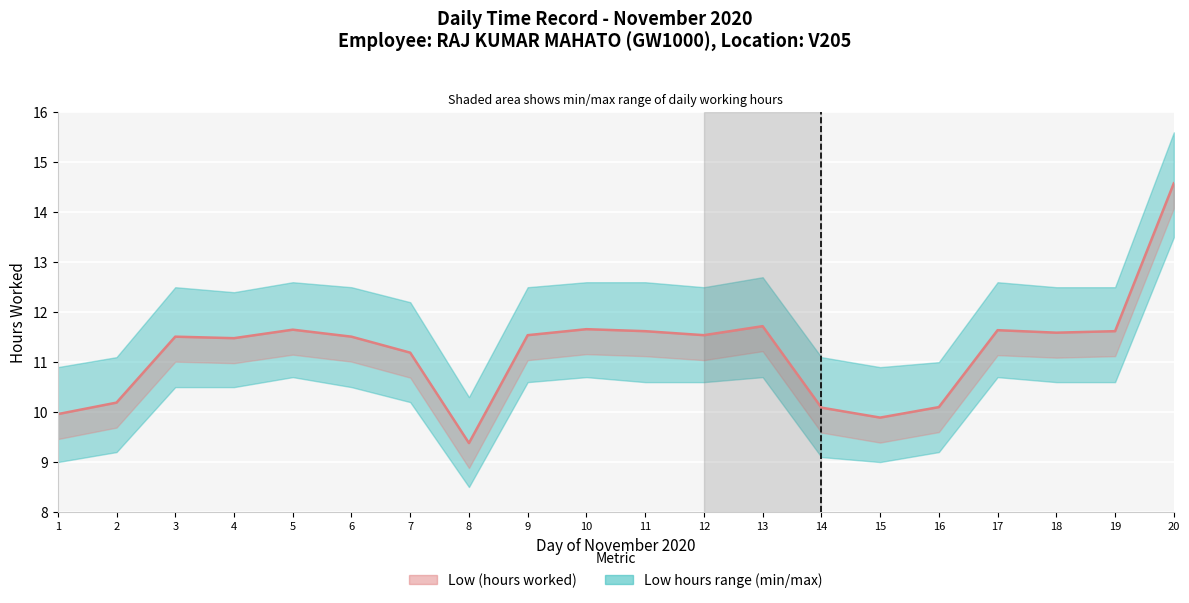

What is the difference between the maximum and second lowest values?

4.7